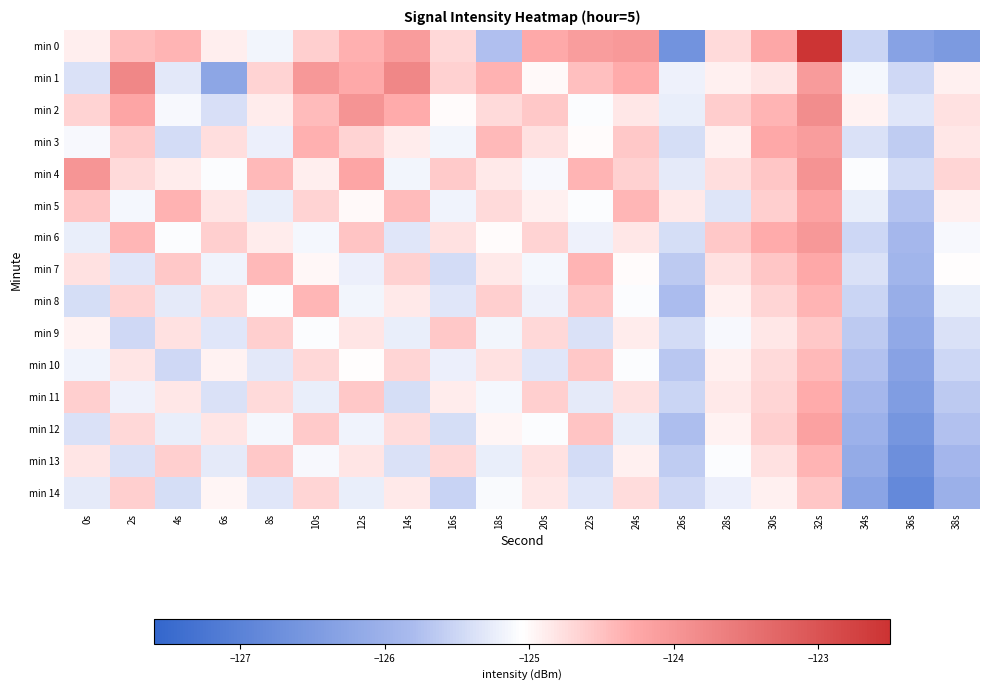

Reading left to right, what are all the values shown in this chart?

min 0: 0s=-124.9	2s=-124.5	4s=-124.4	6s=-124.9	8s=-125.2	10s=-124.6	12s=-124.3	14s=-124.1	16s=-124.7	18s=-125.8	20s=-124.3	22s=-124.1	24s=-124.0	26s=-126.6	28s=-124.7	30s=-124.2	32s=-122.5	34s=-125.5	36s=-126.3	38s=-126.5
min 1: 0s=-125.4	2s=-123.8	4s=-125.3	6s=-126.2	8s=-124.7	10s=-124.0	12s=-124.3	14s=-123.8	16s=-124.6	18s=-124.4	20s=-125.0	22s=-124.5	24s=-124.3	26s=-125.2	28s=-124.9	30s=-124.8	32s=-124.1	34s=-125.1	36s=-125.5	38s=-124.9
min 2: 0s=-124.7	2s=-124.2	4s=-125.1	6s=-125.4	8s=-124.9	10s=-124.5	12s=-124.0	14s=-124.3	16s=-125.0	18s=-124.7	20s=-124.6	22s=-125.1	24s=-124.8	26s=-125.2	28s=-124.6	30s=-124.4	32s=-123.9	34s=-125.0	36s=-125.3	38s=-124.8
min 3: 0s=-125.1	2s=-124.6	4s=-125.4	6s=-124.8	8s=-125.2	10s=-124.3	12s=-124.7	14s=-124.9	16s=-125.2	18s=-124.4	20s=-124.8	22s=-125.0	24s=-124.6	26s=-125.4	28s=-124.9	30s=-124.3	32s=-124.1	34s=-125.4	36s=-125.6	38s=-124.8
min 4: 0s=-124.0	2s=-124.7	4s=-124.9	6s=-125.1	8s=-124.4	10s=-124.9	12s=-124.2	14s=-125.2	16s=-124.6	18s=-124.9	20s=-125.1	22s=-124.4	24s=-124.6	26s=-125.3	28s=-124.8	30s=-124.5	32s=-123.9	34s=-125.1	36s=-125.4	38s=-124.7
min 5: 0s=-124.5	2s=-125.1	4s=-124.4	6s=-124.8	8s=-125.2	10s=-124.7	12s=-125.0	14s=-124.4	16s=-125.2	18s=-124.7	20s=-124.9	22s=-125.1	24s=-124.4	26s=-124.9	28s=-125.3	30s=-124.6	32s=-124.2	34s=-125.2	36s=-125.7	38s=-124.9
min 6: 0s=-125.2	2s=-124.4	4s=-125.1	6s=-124.6	8s=-124.9	10s=-125.1	12s=-124.5	14s=-125.3	16s=-124.8	18s=-125.0	20s=-124.7	22s=-125.2	24s=-124.8	26s=-125.4	28s=-124.6	30s=-124.3	32s=-124.0	34s=-125.5	36s=-125.9	38s=-125.1
min 7: 0s=-124.8	2s=-125.3	4s=-124.6	6s=-125.2	8s=-124.4	10s=-125.0	12s=-125.2	14s=-124.7	16s=-125.4	18s=-124.9	20s=-125.1	22s=-124.4	24s=-125.0	26s=-125.6	28s=-124.8	30s=-124.5	32s=-124.3	34s=-125.4	36s=-125.9	38s=-125.0
min 8: 0s=-125.4	2s=-124.7	4s=-125.3	6s=-124.7	8s=-125.1	10s=-124.4	12s=-125.2	14s=-124.9	16s=-125.3	18s=-124.6	20s=-125.2	22s=-124.5	24s=-125.1	26s=-125.8	28s=-124.9	30s=-124.7	32s=-124.4	34s=-125.5	36s=-126.1	38s=-125.2
min 9: 0s=-125.0	2s=-125.5	4s=-124.8	6s=-125.3	8s=-124.6	10s=-125.1	12s=-124.8	14s=-125.2	16s=-124.6	18s=-125.2	20s=-124.7	22s=-125.4	24s=-124.9	26s=-125.4	28s=-125.1	30s=-124.8	32s=-124.6	34s=-125.6	36s=-126.2	38s=-125.4
min 10: 0s=-125.2	2s=-124.8	4s=-125.5	6s=-124.9	8s=-125.3	10s=-124.7	12s=-125.0	14s=-124.7	16s=-125.2	18s=-124.8	20s=-125.3	22s=-124.6	24s=-125.1	26s=-125.7	28s=-124.9	30s=-124.7	32s=-124.4	34s=-125.7	36s=-126.3	38s=-125.5
min 11: 0s=-124.6	2s=-125.2	4s=-124.8	6s=-125.4	8s=-124.7	10s=-125.2	12s=-124.6	14s=-125.4	16s=-124.9	18s=-125.1	20s=-124.6	22s=-125.3	24s=-124.8	26s=-125.5	28s=-124.9	30s=-124.7	32s=-124.3	34s=-125.9	36s=-126.4	38s=-125.6
min 12: 0s=-125.4	2s=-124.7	4s=-125.2	6s=-124.8	8s=-125.1	10s=-124.6	12s=-125.2	14s=-124.7	16s=-125.4	18s=-125.0	20s=-125.1	22s=-124.5	24s=-125.2	26s=-125.8	28s=-124.9	30s=-124.6	32s=-124.2	34s=-126.0	36s=-126.6	38s=-125.7
min 13: 0s=-124.8	2s=-125.4	4s=-124.6	6s=-125.3	8s=-124.6	10s=-125.1	12s=-124.8	14s=-125.4	16s=-124.7	18s=-125.2	20s=-124.8	22s=-125.4	24s=-124.9	26s=-125.6	28s=-125.1	30s=-124.8	32s=-124.4	34s=-126.1	36s=-126.7	38s=-125.9
min 14: 0s=-125.3	2s=-124.6	4s=-125.4	6s=-125.0	8s=-125.3	10s=-124.7	12s=-125.2	14s=-124.9	16s=-125.5	18s=-125.1	20s=-124.8	22s=-125.3	24s=-124.7	26s=-125.5	28s=-125.2	30s=-124.9	32s=-124.5	34s=-126.3	36s=-126.8	38s=-126.0